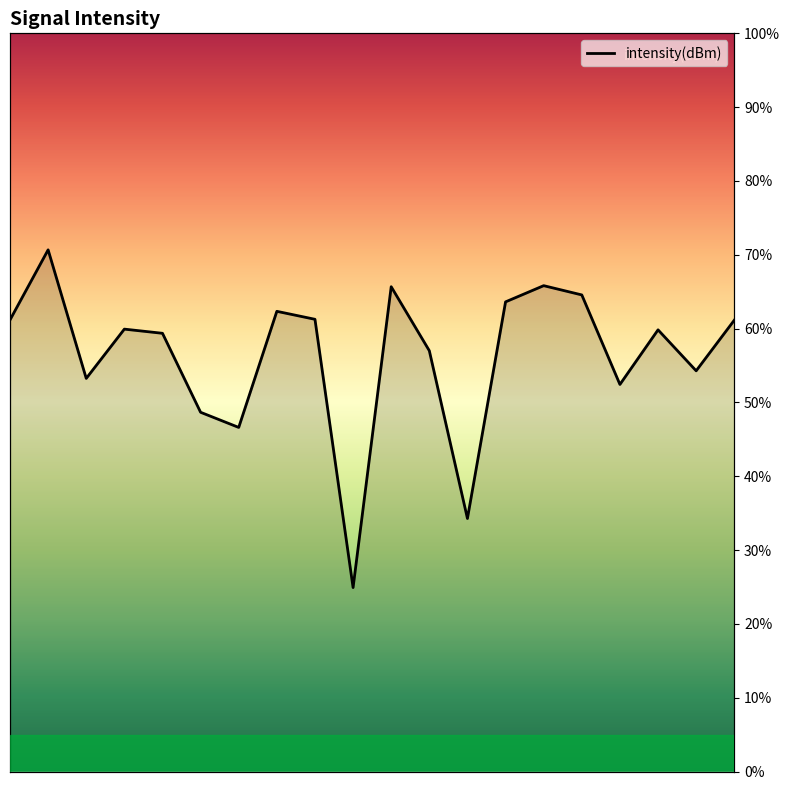

How many lines are shown in the chart?

1